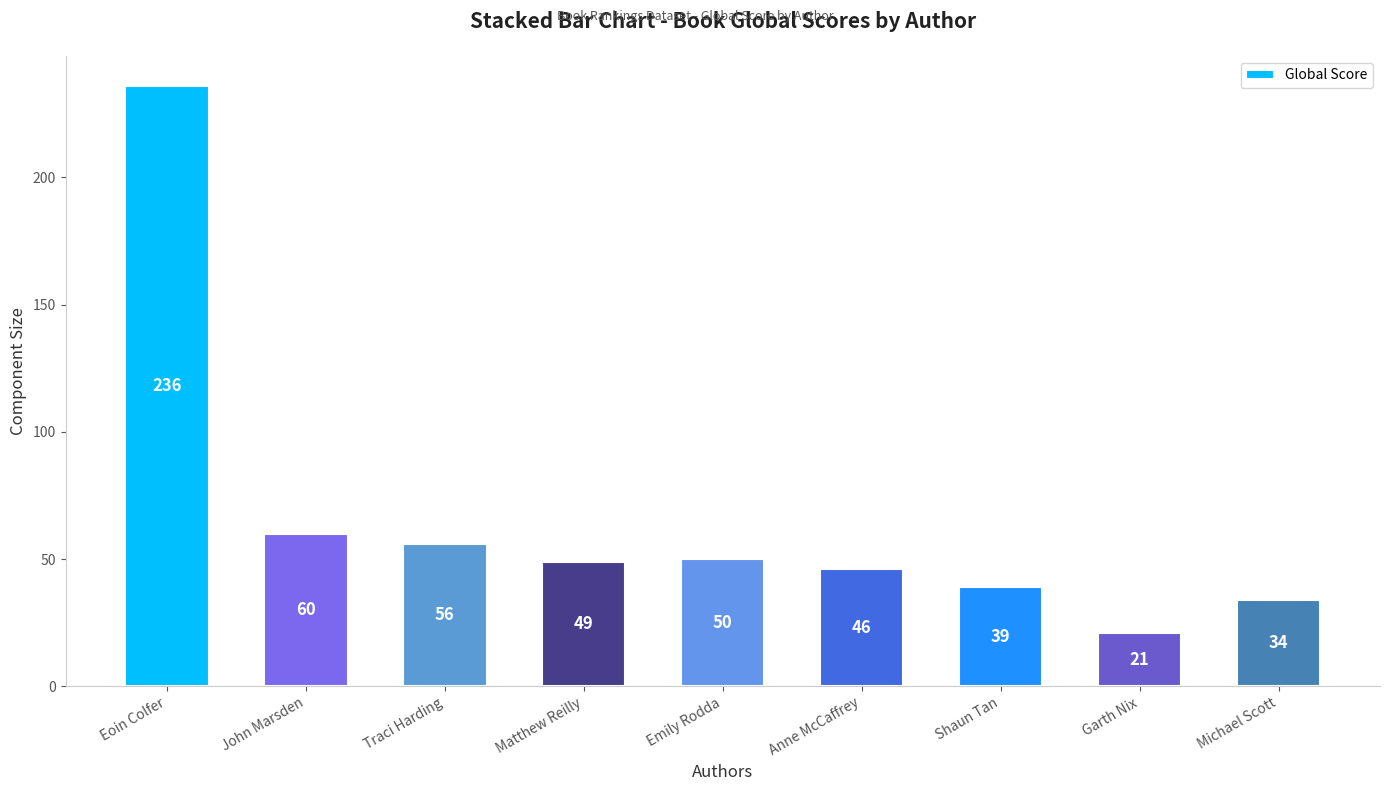

Rank the categories by value from lowest to highest.

Garth Nix, Michael Scott, Shaun Tan, Anne McCaffrey, Matthew Reilly, Emily Rodda, Traci Harding, John Marsden, Eoin Colfer